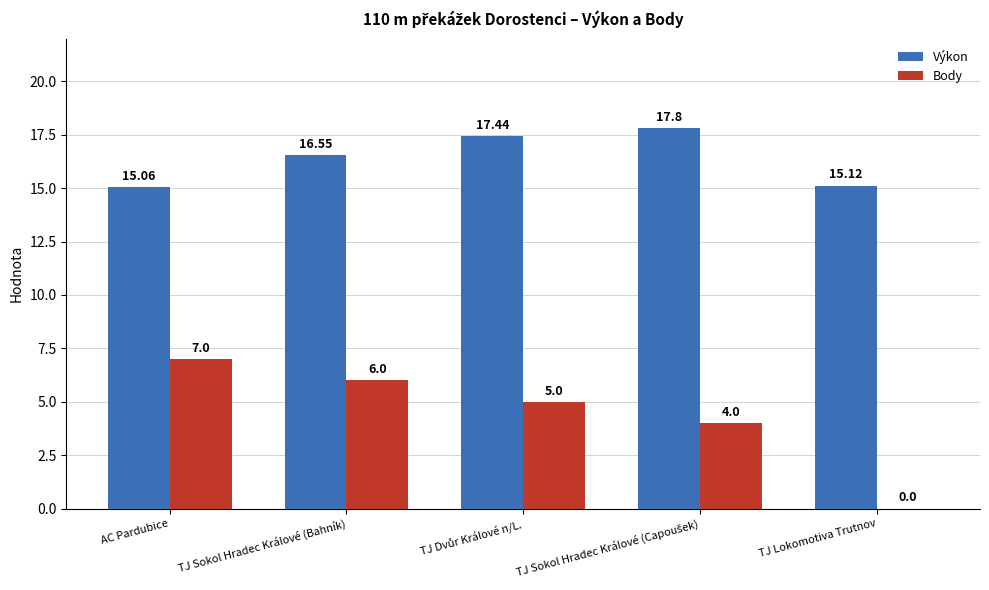

What is the sum of the Výkon values at TJ Sokol Hradec Králové (Bahník) and TJ Lokomotiva Trutnov?

31.7